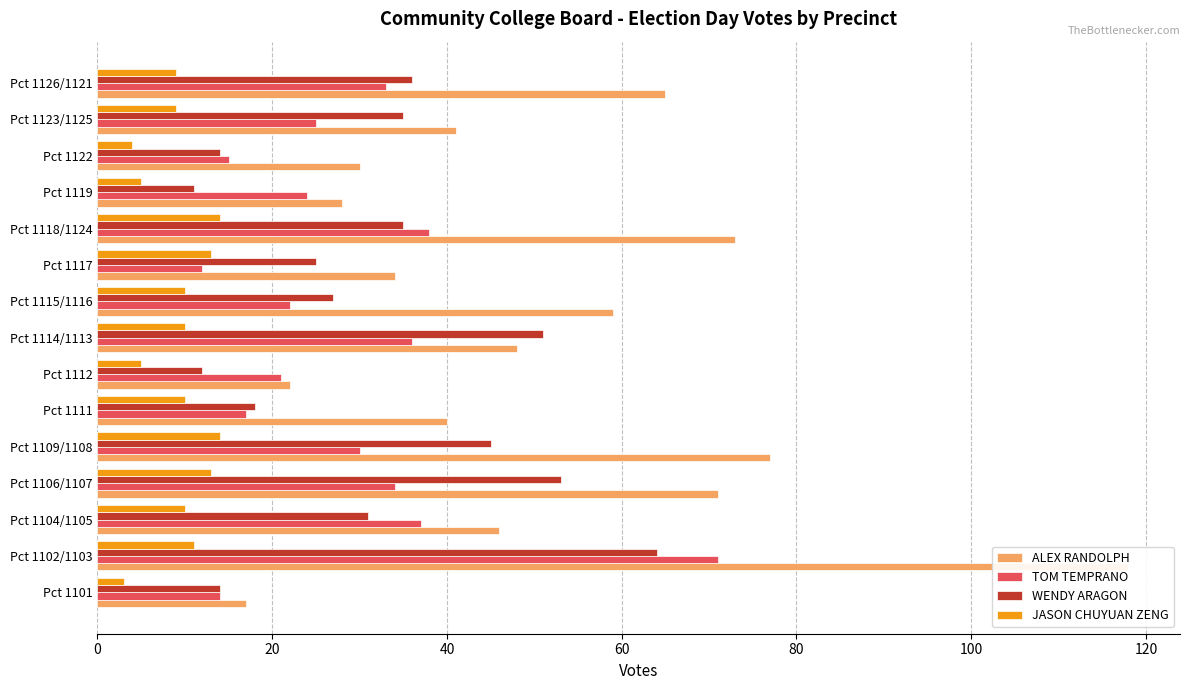

True or false: ALEX RANDOLPH has a value of 26 at Pct 1126/1121.

False